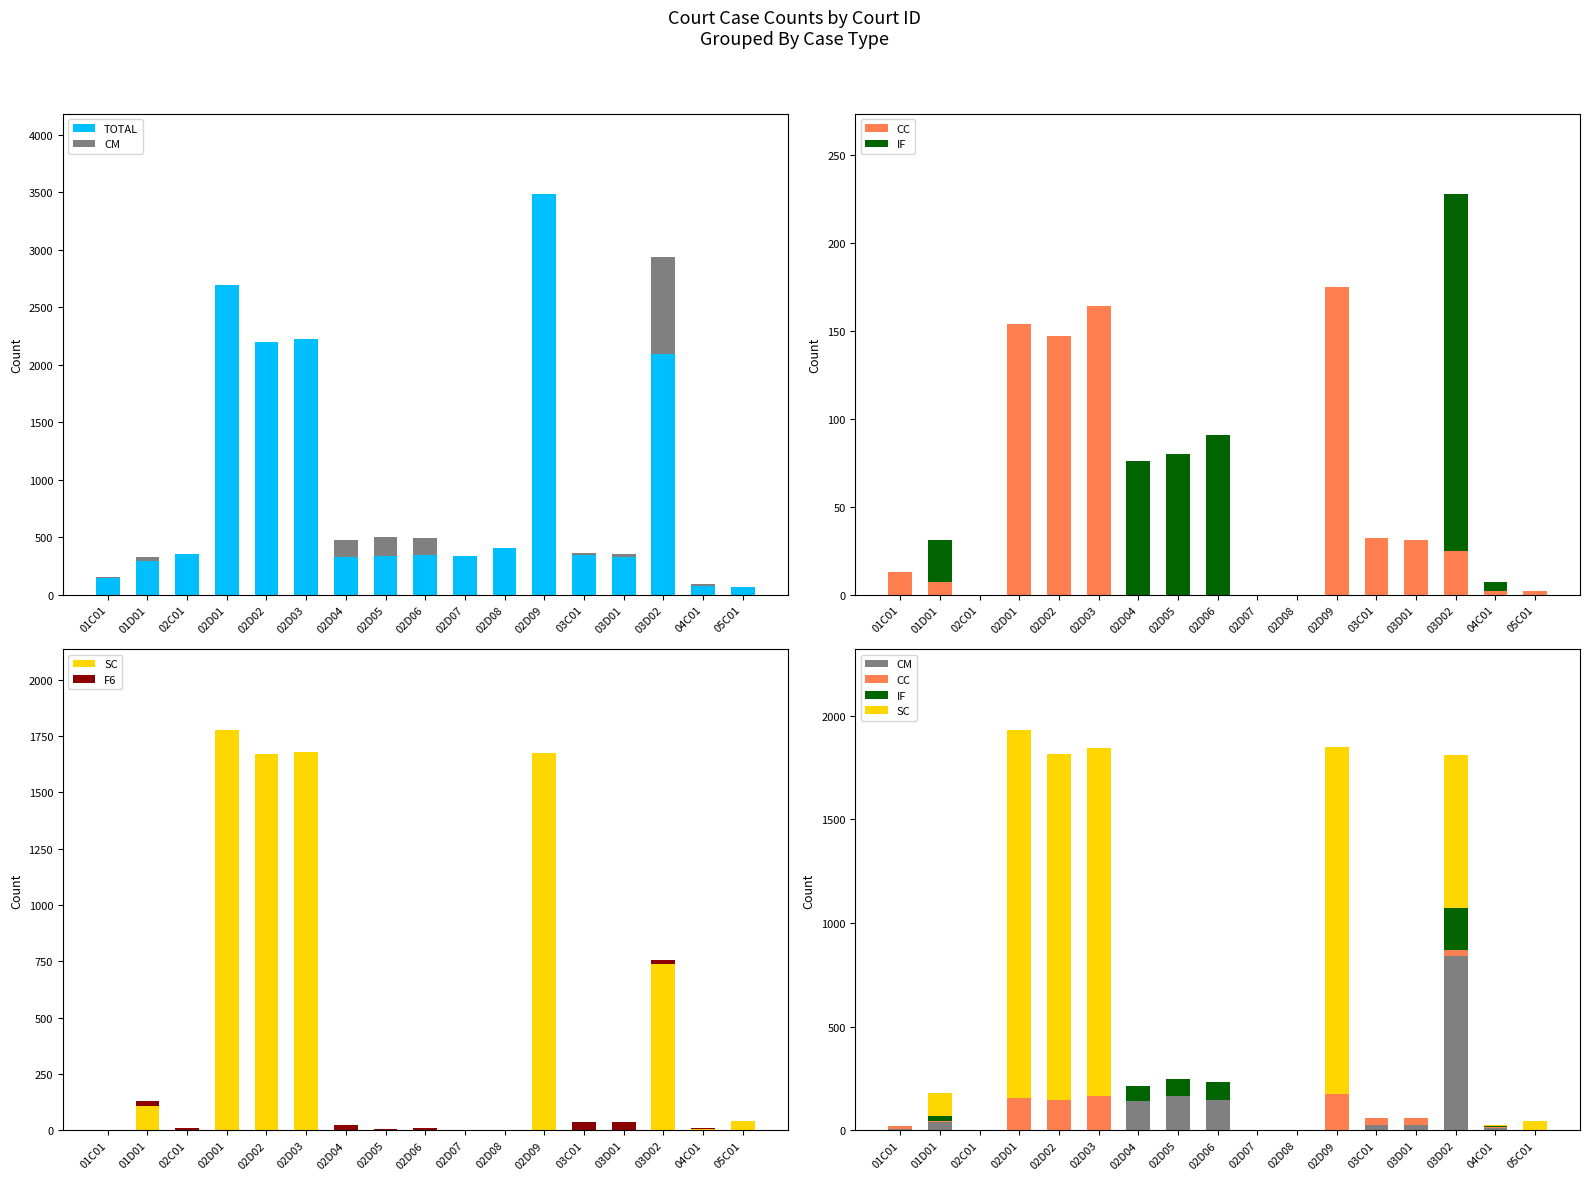

How many positive values does the CM series have?

9